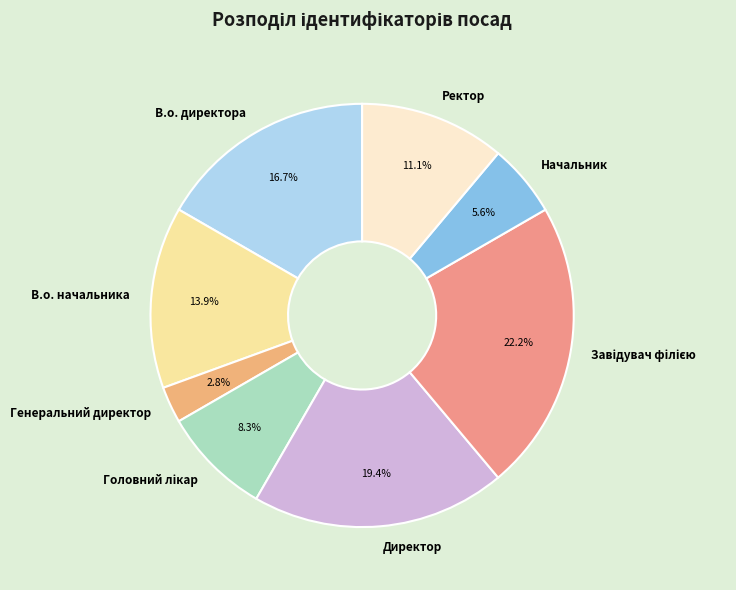

To the nearest percent, what is the difference between the largest and smallest slice percentages?

19%